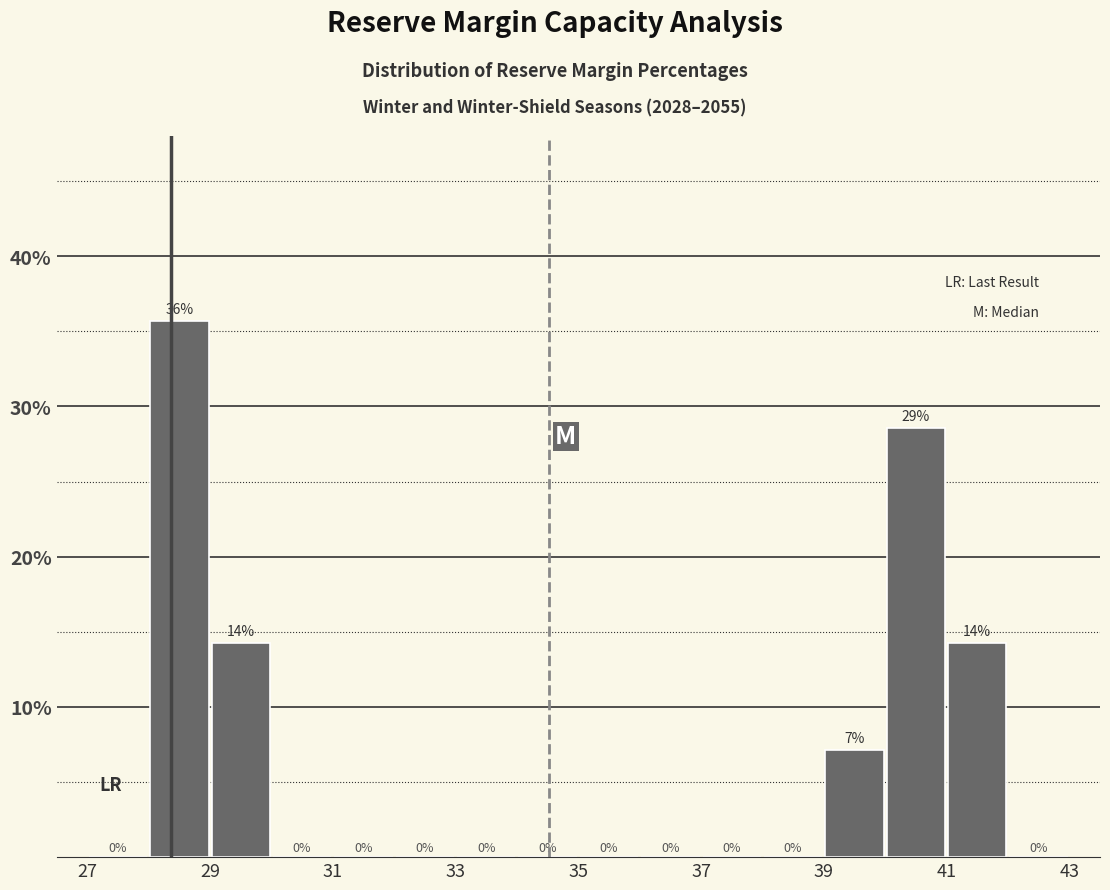

Over which range of the x-axis is the bar tallest?

28 to 29